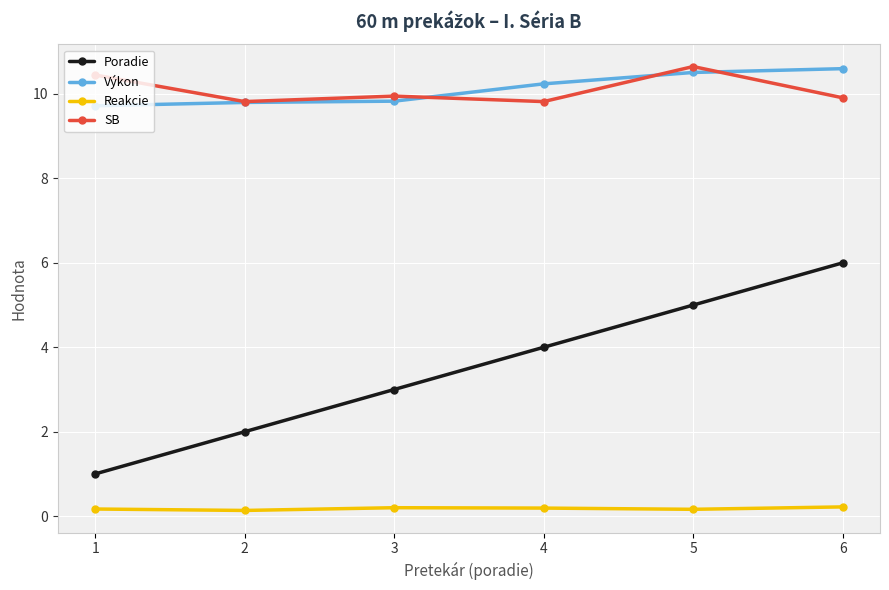

At which category is the sum across all series the highest?

6